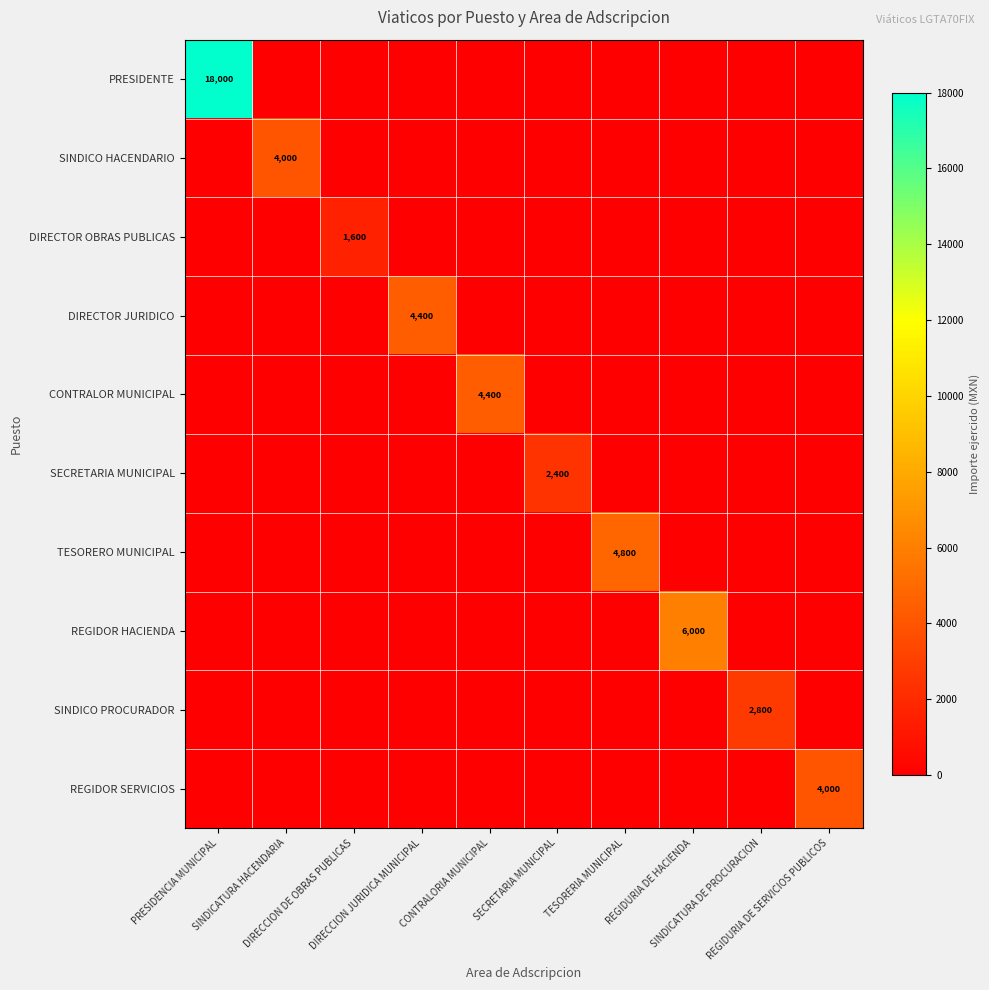

Which label corresponds to the smallest value in the chart?

SINDICATURA HACENDARIA